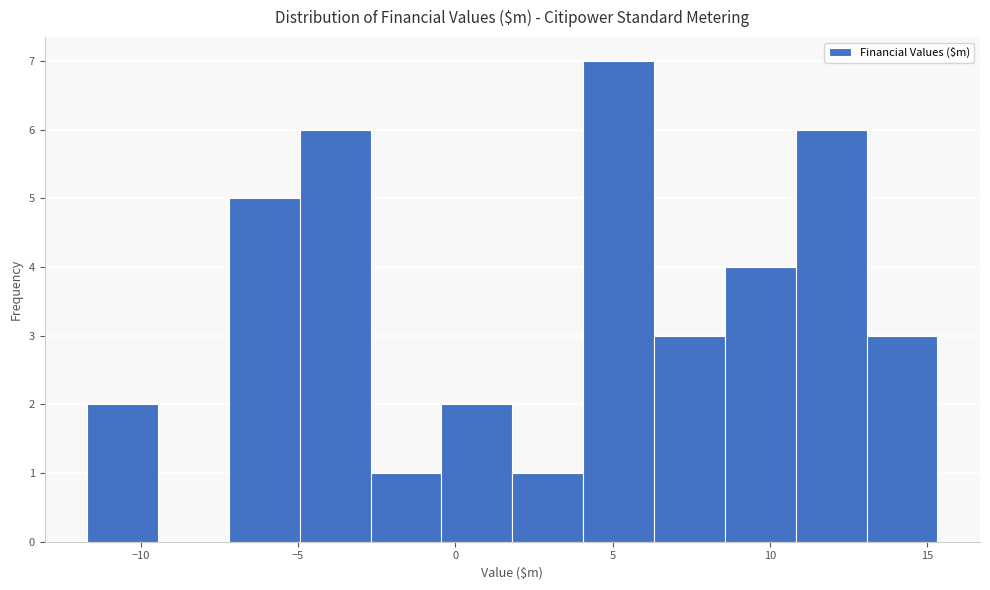

Reading left to right, list every bar in this chart as the range it spans on the x-axis followed by its height. Neither the bar edges nor the heights are printed on the chart, so give them approximately, as read against the axes.

-11.5 to -9.5: 2
-9.5 to -7.0: 0
-7.0 to -5.0: 5
-5.0 to -2.5: 6
-2.5 to -0.5: 1
-0.5 to 2.0: 2
2.0 to 4.0: 1
4.0 to 6.5: 7
6.5 to 8.5: 3
8.5 to 11.0: 4
11.0 to 13.0: 6
13.0 to 15.5: 3